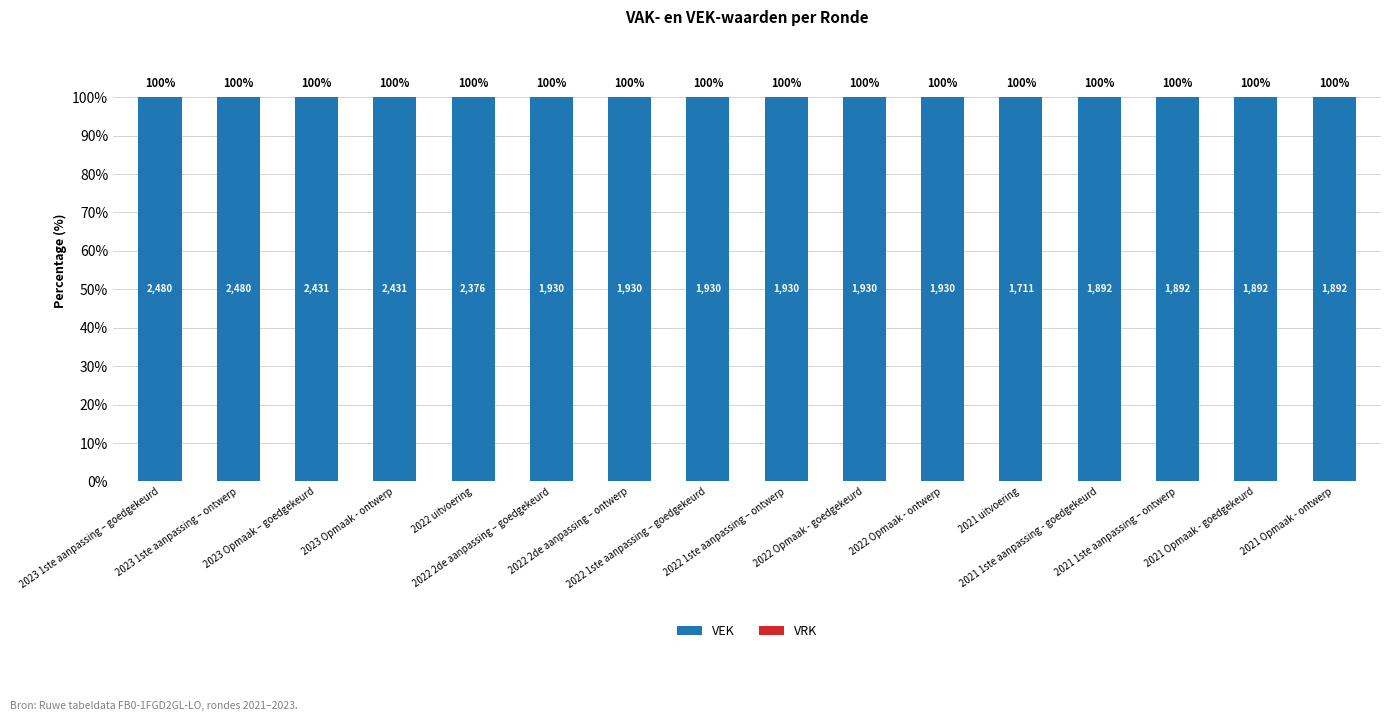

Reading left to right, transcribe all the data shown in this chart.

VEK: 2023 1ste aanpassing – goedgekeurd=100	2023 1ste aanpassing – ontwerp=100	2023 Opmaak – goedgekeurd=100	2023 Opmaak - ontwerp=100	2022 uitvoering=100	2022 2de aanpassing – goedgekeurd=100	2022 2de aanpassing – ontwerp=100	2022 1ste aanpassing – goedgekeurd=100	2022 1ste aanpassing – ontwerp=100	2022 Opmaak - goedgekeurd=100	2022 Opmaak - ontwerp=100	2021 uitvoering=100	2021 1ste aanpassing - goedgekeurd=100	2021 1ste aanpassing – ontwerp=100	2021 Opmaak - goedgekeurd=100	2021 Opmaak - ontwerp=100
VRK: 2023 1ste aanpassing – goedgekeurd=0	2023 1ste aanpassing – ontwerp=0	2023 Opmaak – goedgekeurd=0	2023 Opmaak - ontwerp=0	2022 uitvoering=0	2022 2de aanpassing – goedgekeurd=0	2022 2de aanpassing – ontwerp=0	2022 1ste aanpassing – goedgekeurd=0	2022 1ste aanpassing – ontwerp=0	2022 Opmaak - goedgekeurd=0	2022 Opmaak - ontwerp=0	2021 uitvoering=0	2021 1ste aanpassing - goedgekeurd=0	2021 1ste aanpassing – ontwerp=0	2021 Opmaak - goedgekeurd=0	2021 Opmaak - ontwerp=0